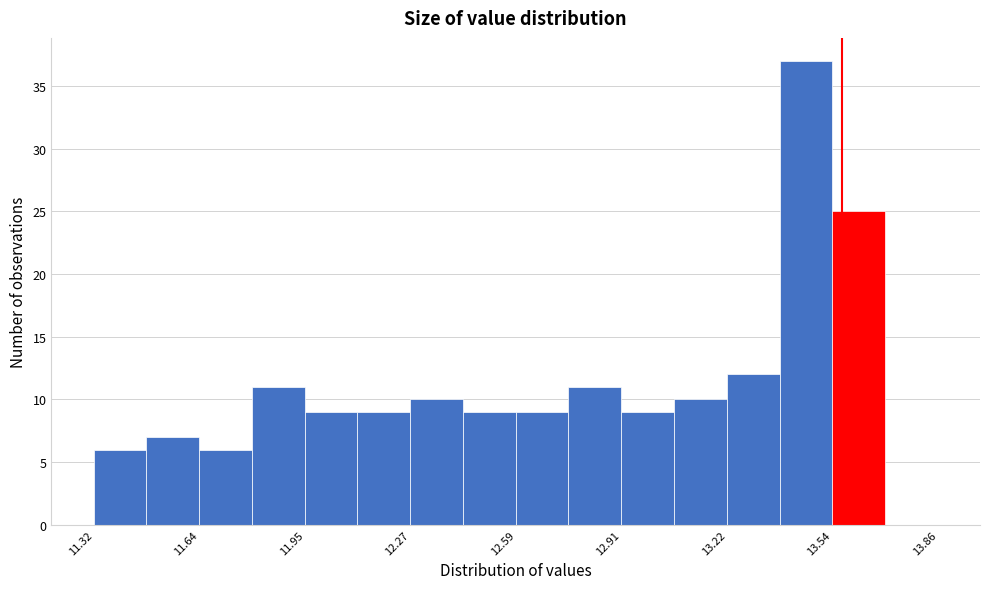

Around what value on the x-axis is the tallest bar? Give the approximate position of its centre, as read against the axis.

13.45